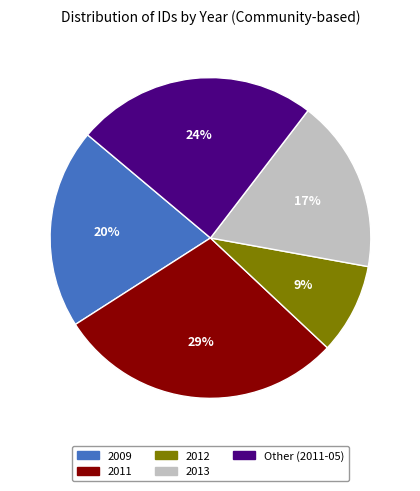

To the nearest percent, what is the difference between the largest and smallest slice percentages?

20%